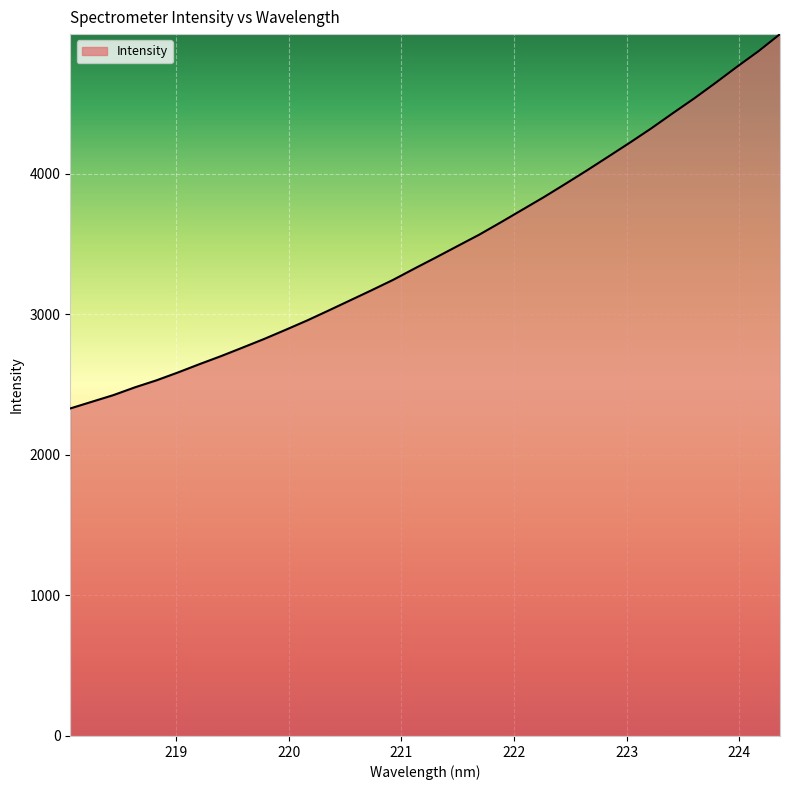

What is the greatest value displayed?

4992.4